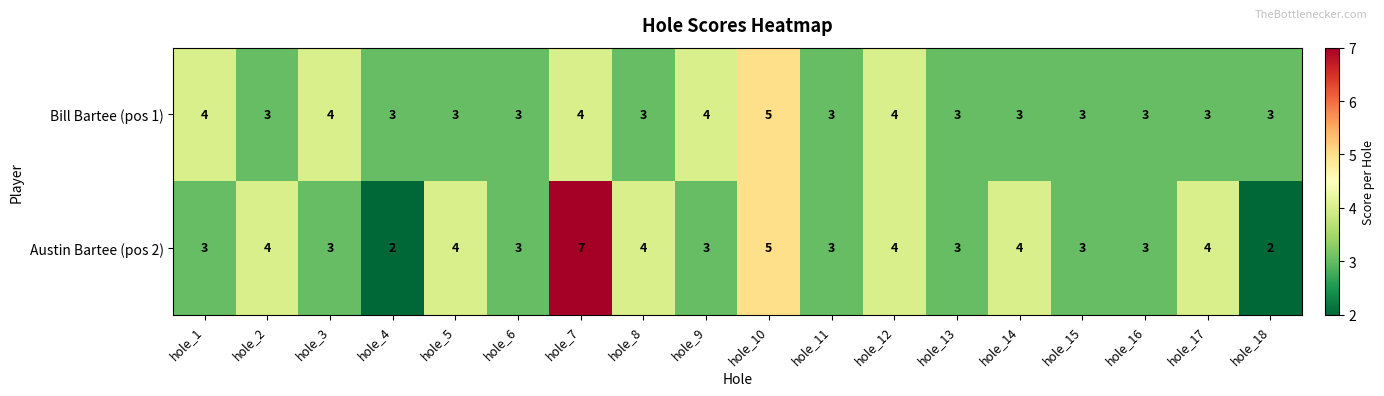

List the series in order of their overall mean, highest first.

Austin Bartee (pos 2), Bill Bartee (pos 1)